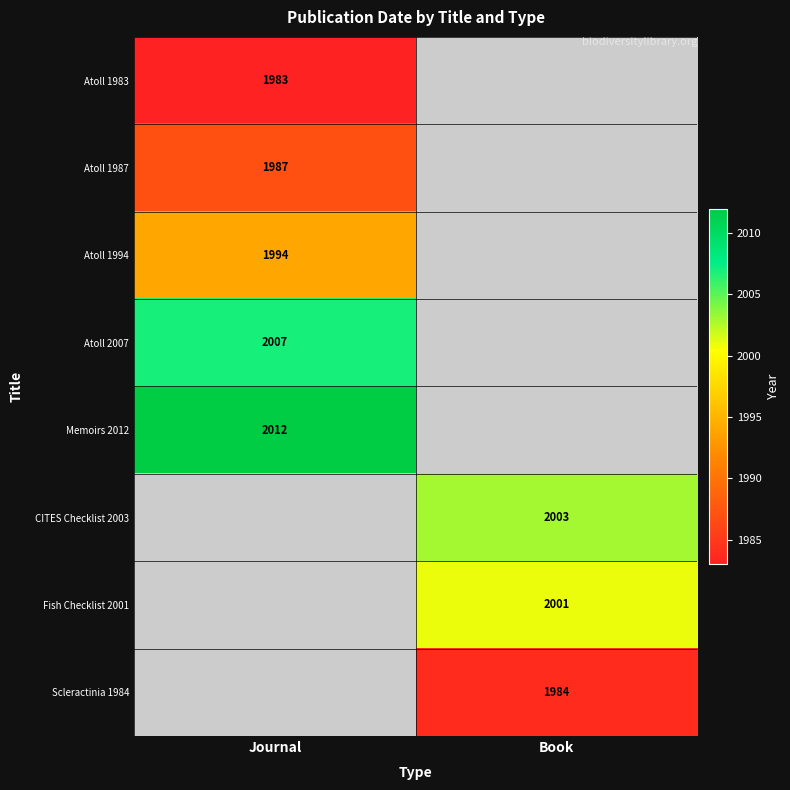

The value of Memoirs 2012 at Journal is 2012. True or false?

True